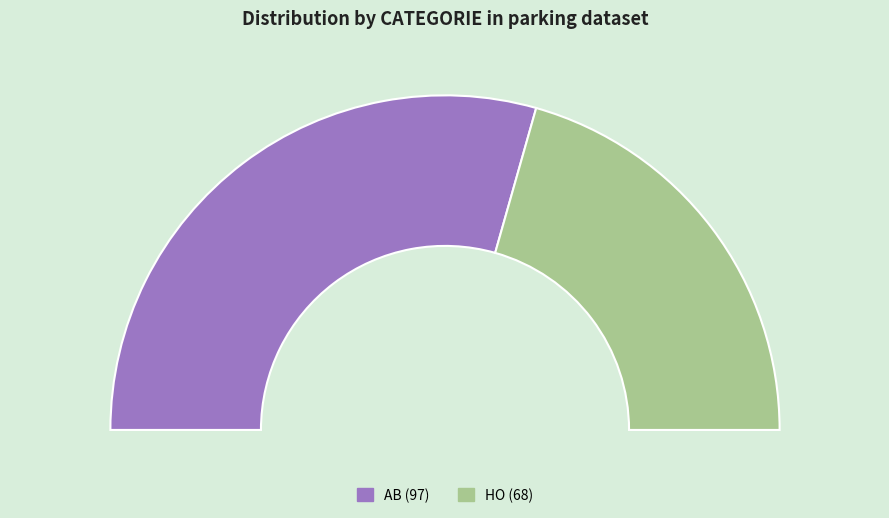

What percentage is the AB slice, to the nearest percent?

59%